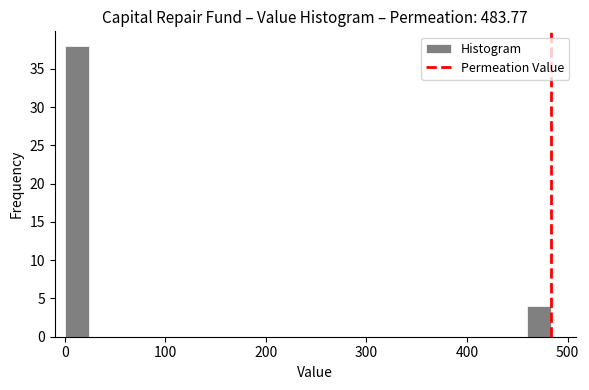

Read against the x-axis, roughly where is the centre of the tallest bar?

10